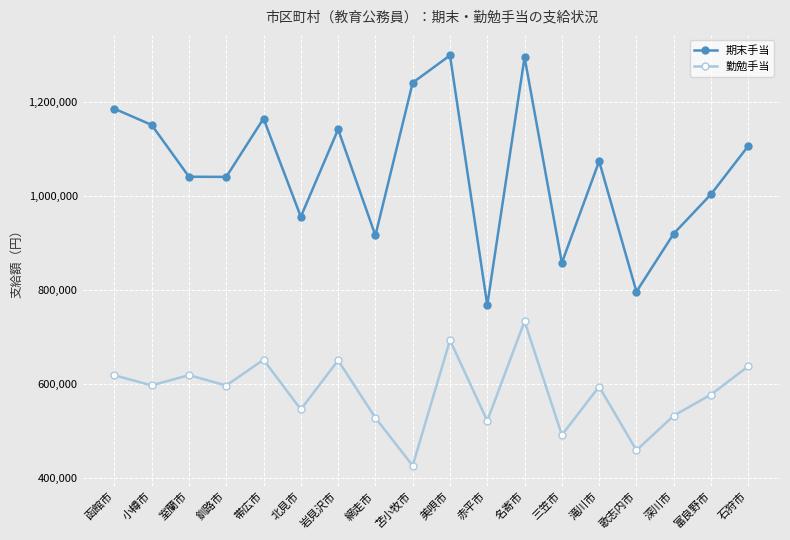

Is this an area chart (filled region under the line)?

No